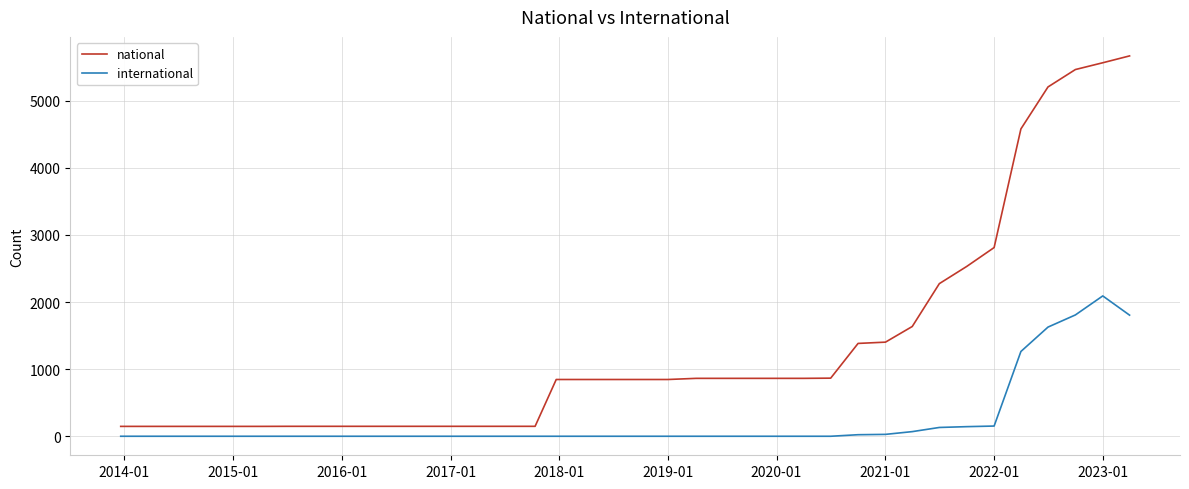

Rank the series by their average value, from highest to lowest.

national, international